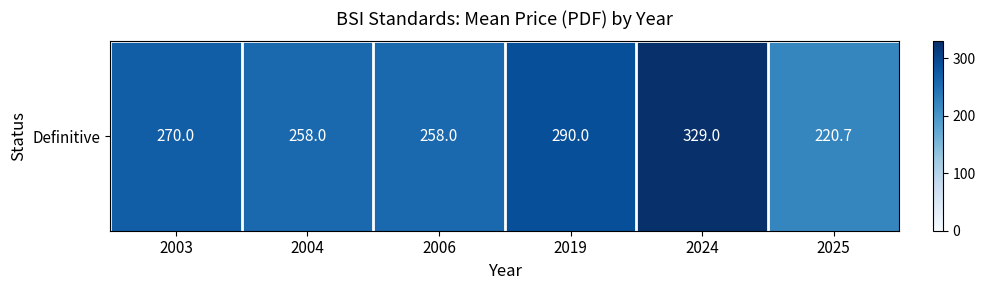

At which label is the value closest to 274?

2003